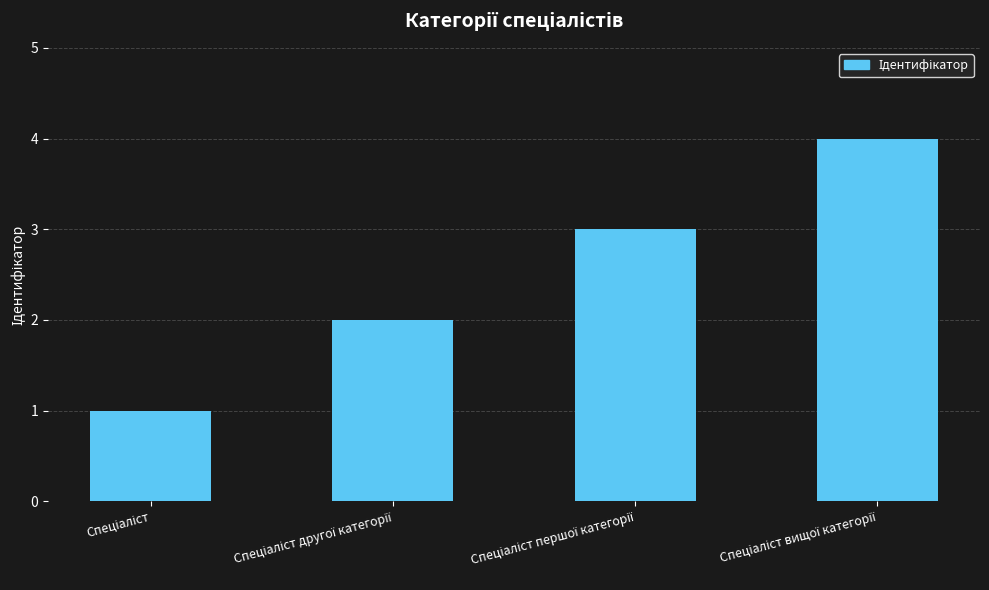

What is the sum of all values?

10